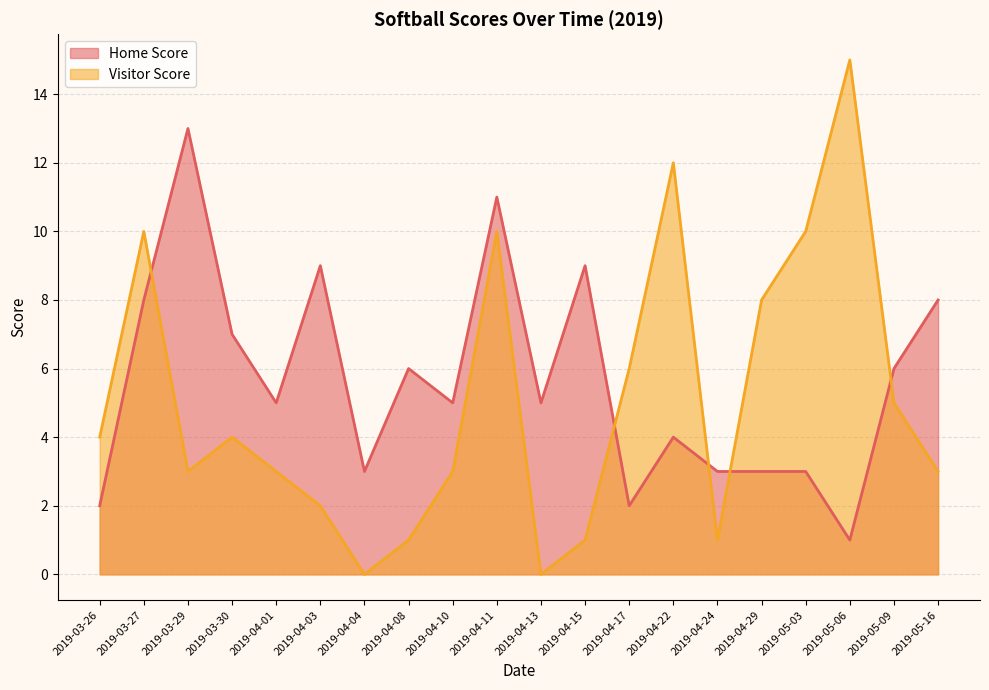

True or false: Home Score has a value of 1 at 2019-05-06.

True